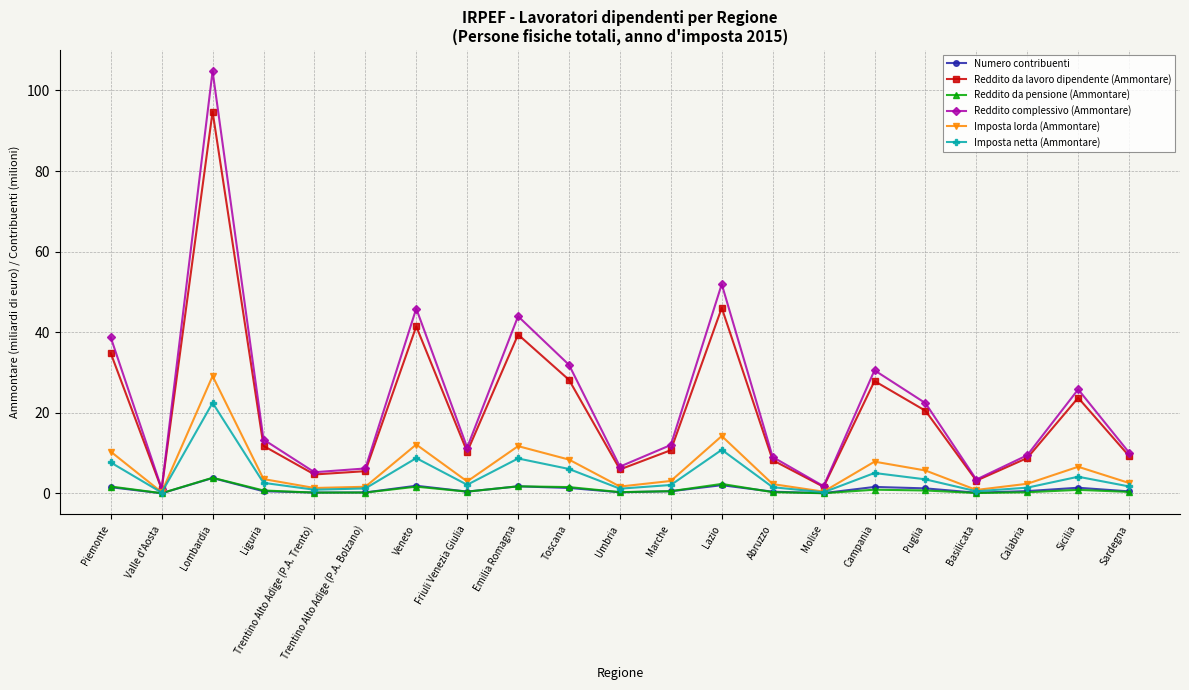

What is the value of the Reddito da lavoro dipendente (Ammontare) point at the 9th from the left?

39.4